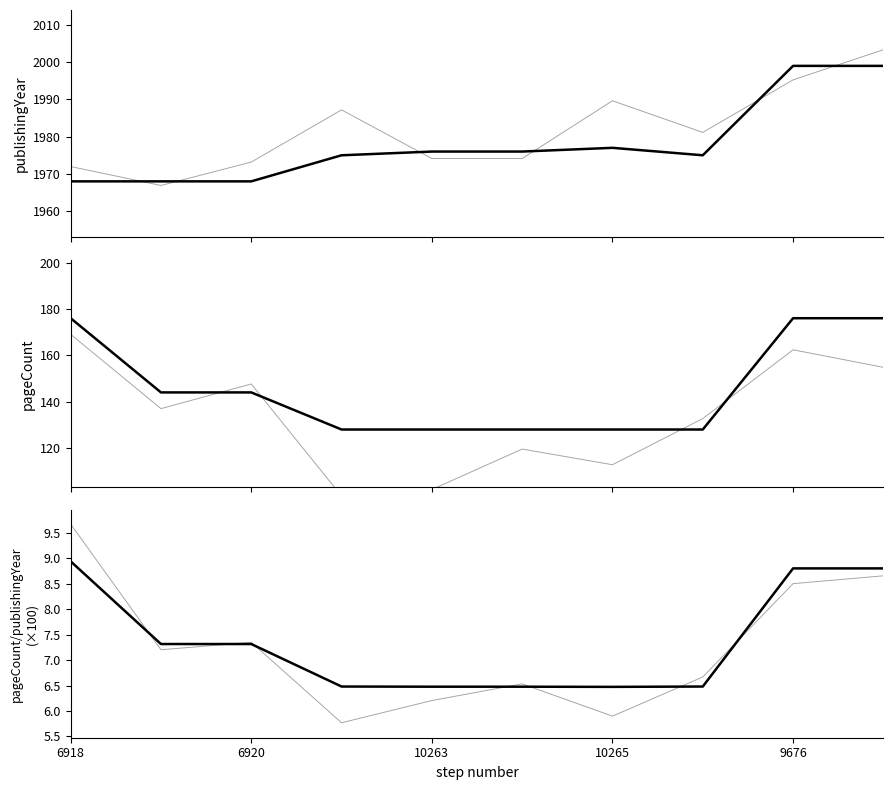

At how many categories does at least one series exceed 958?

10